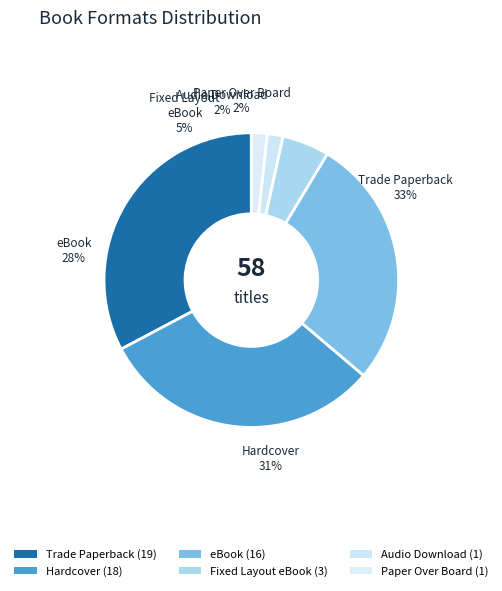

To the nearest percent, what percentage of the pie is Fixed Layout eBook?

5%